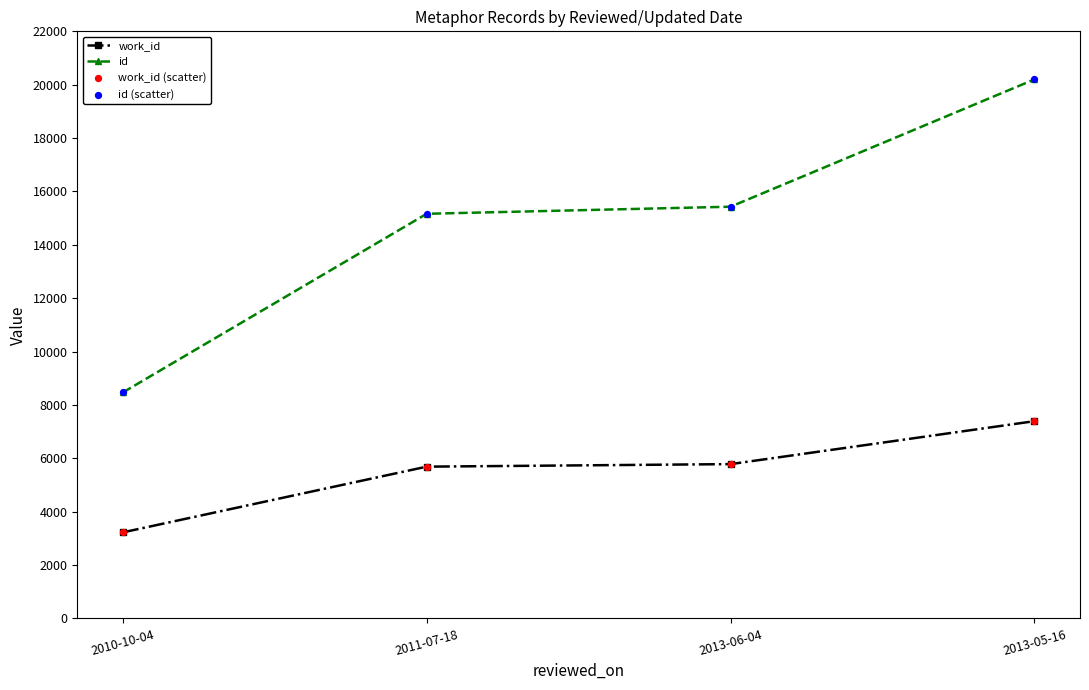

What is the spread (max minus min) of values at 2011-07-18?

9476